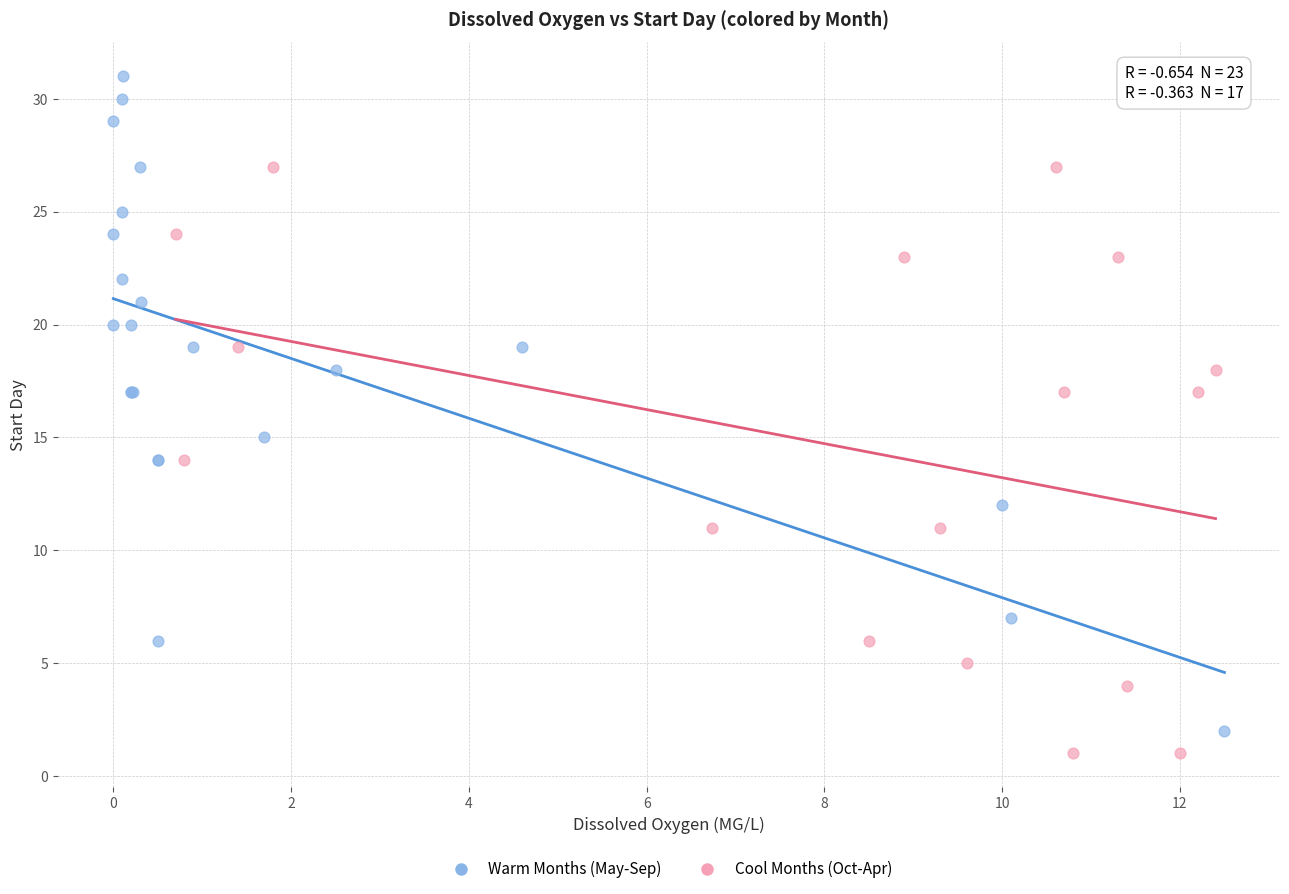

Which series contains the highest Y value?

Warm Months (May-Sep)